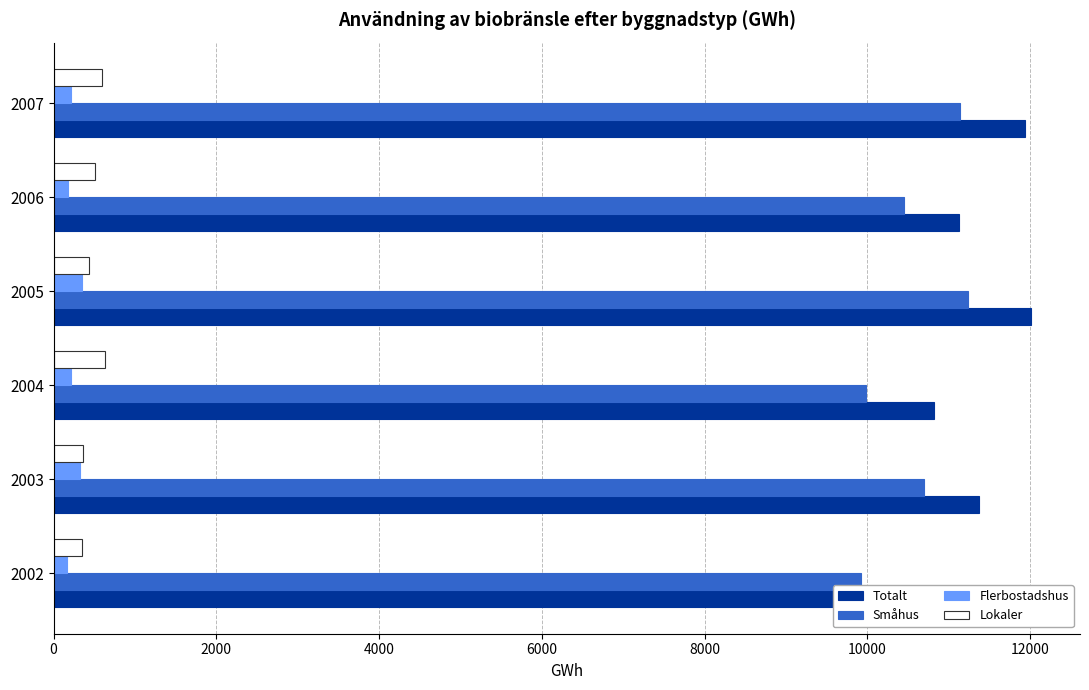

Which series has the largest range (max minus min)?

Totalt